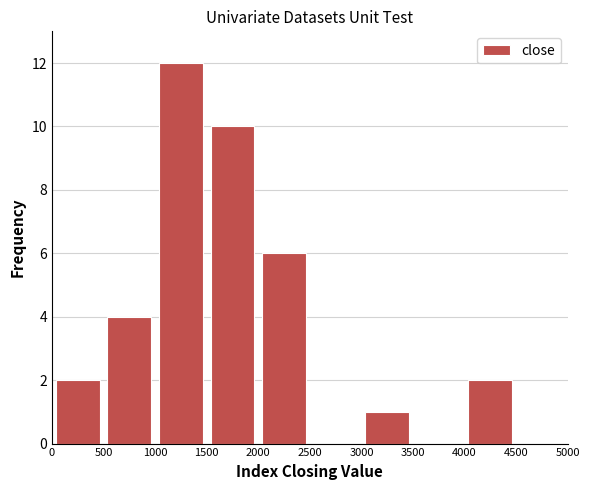

Reading left to right, list every bar in this chart as the range it spans on the x-axis followed by its height. The values are not printed on the chart, so give them approximately, as read against the axis.

0 to 500: 2
500 to 1000: 4
1000 to 1500: 12
1500 to 2000: 10
2000 to 2500: 6
2500 to 3000: 0
3000 to 3500: 1
3500 to 4000: 0
4000 to 4500: 2
4500 to 5000: 0